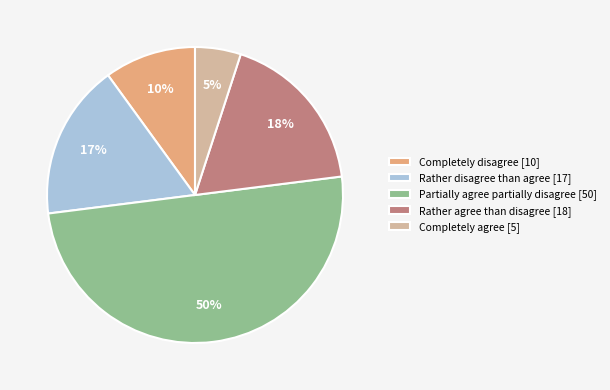

To the nearest percent, what is the combined percentage of Completely agree and Partially agree partially disagree?

55%